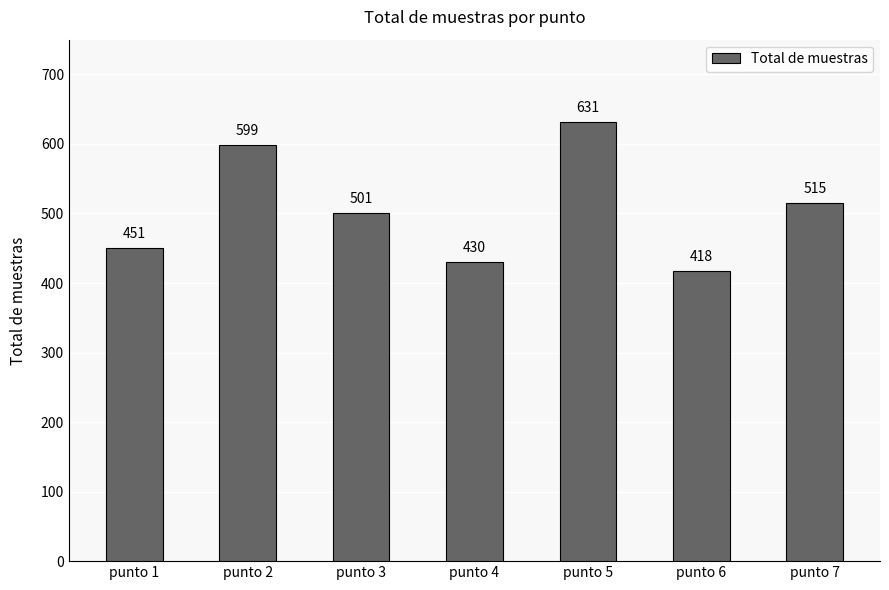

What is the difference between the second highest and second lowest values?

169